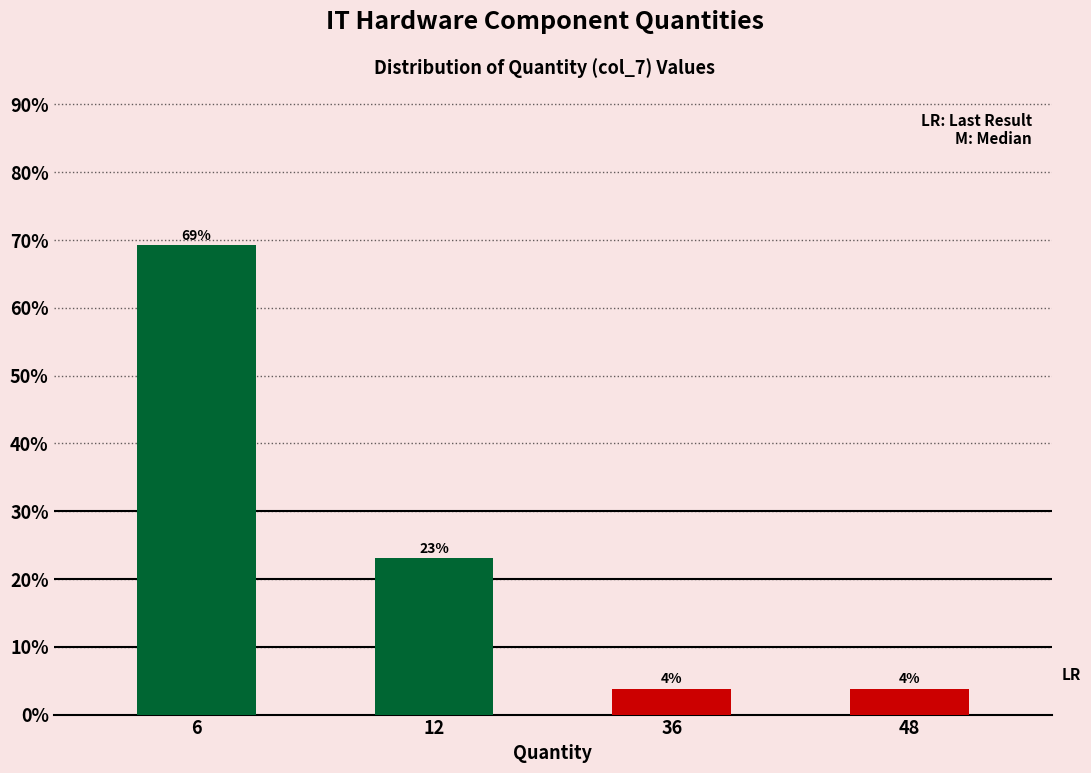

What is the greatest value displayed?

69.2